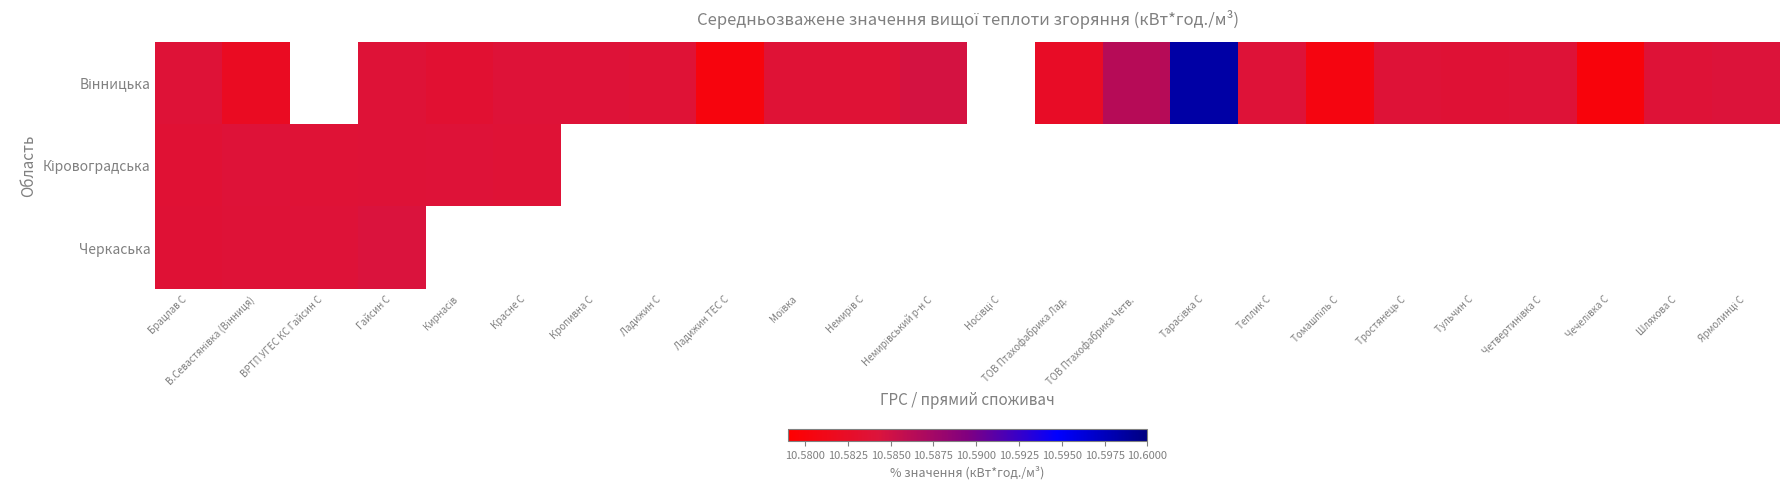

What is the total value across all series at Брацлав С?

31.8